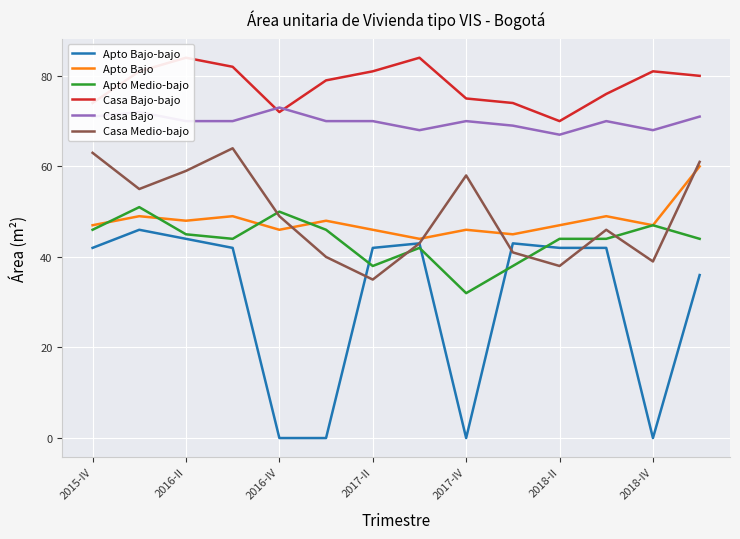

What is the maximum value for Apto Bajo?

60